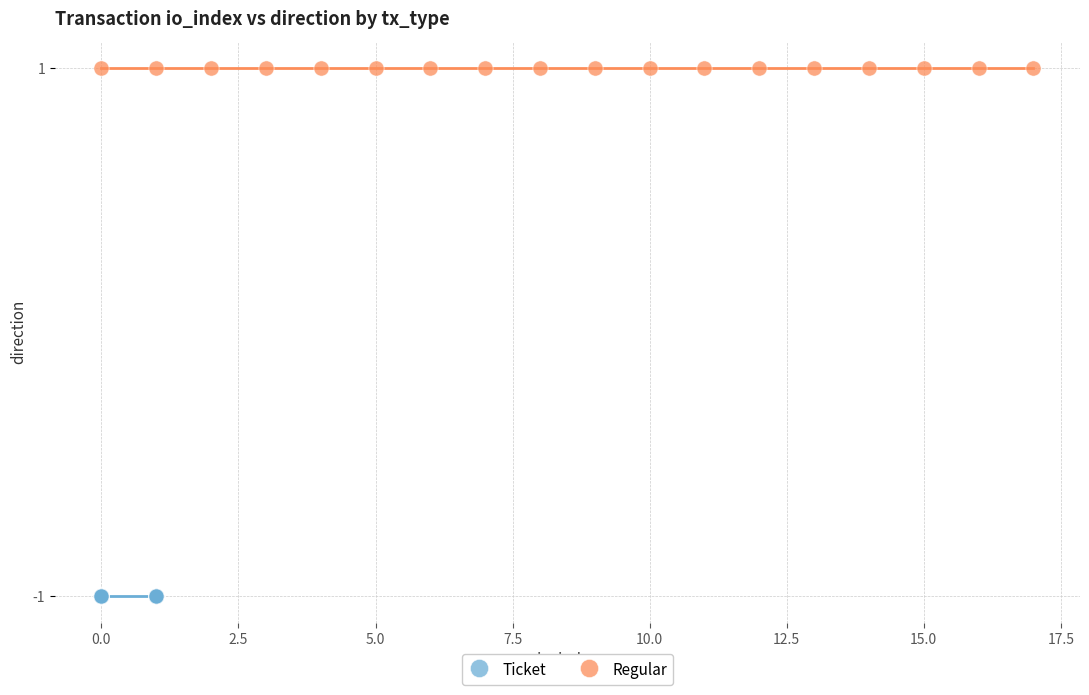

Which series reaches the minimum Y coordinate?

Ticket